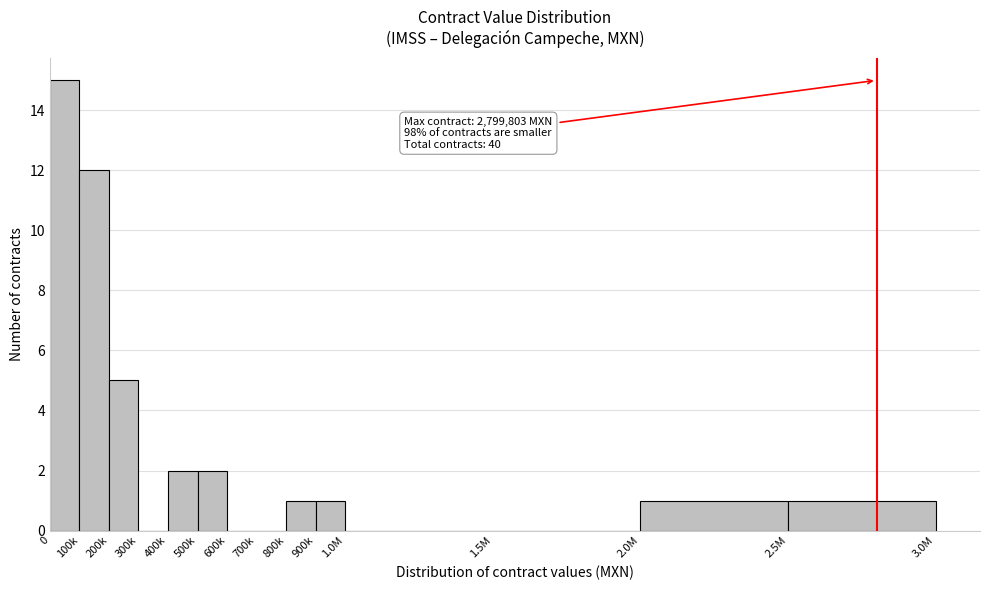

Reading left to right, what are all the values shown in this chart?

0=15	100k=12	200k=5	300k=0	400k=2	500k=2	600k=0	700k=0	800k=1	900k=1	1.0M=0	1.5M=0	2.0M=1	2.5M=1